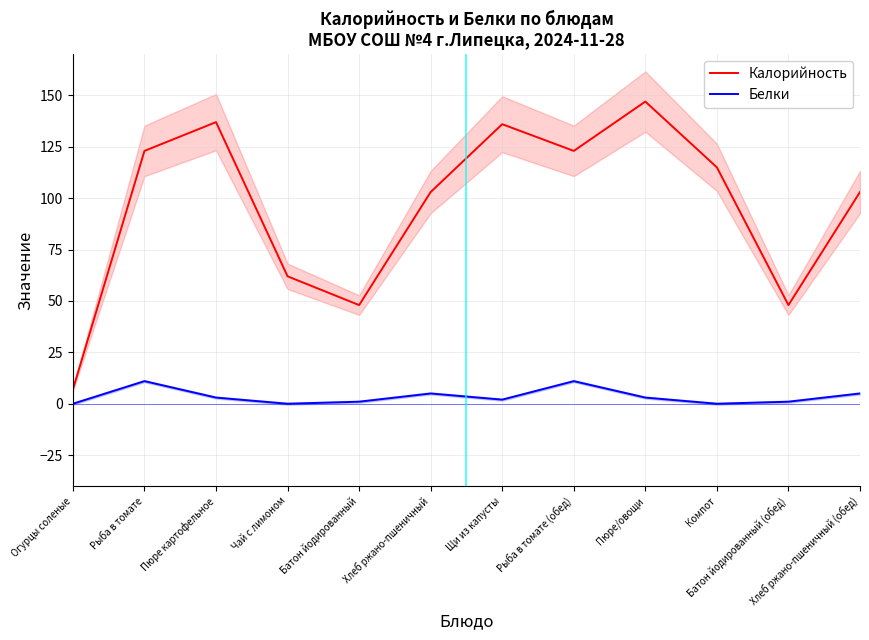

What position from the left is Батон йодированный?

5